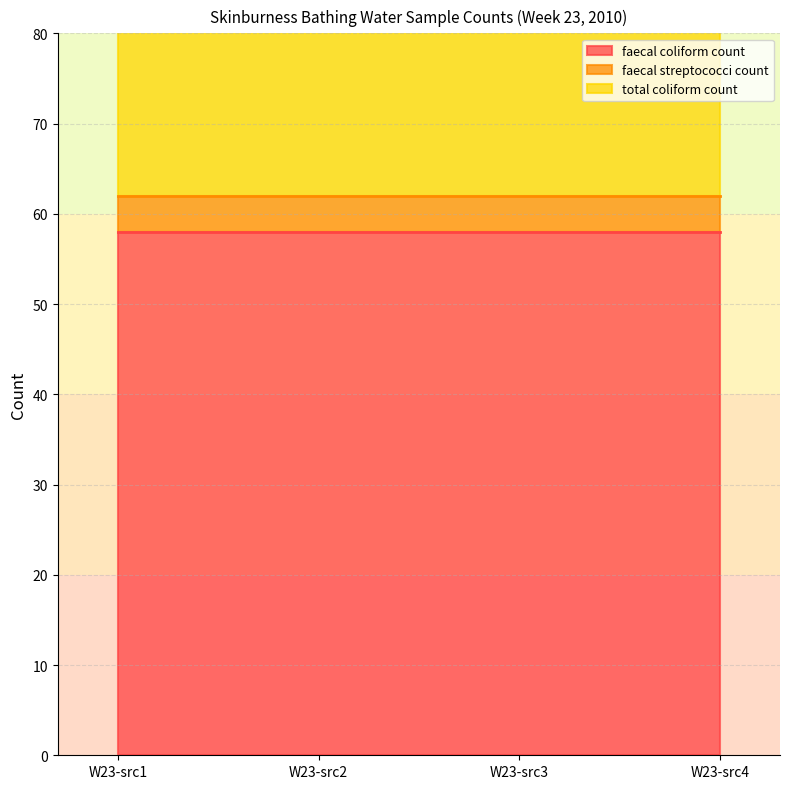

Count the number of categories in the chart.

4